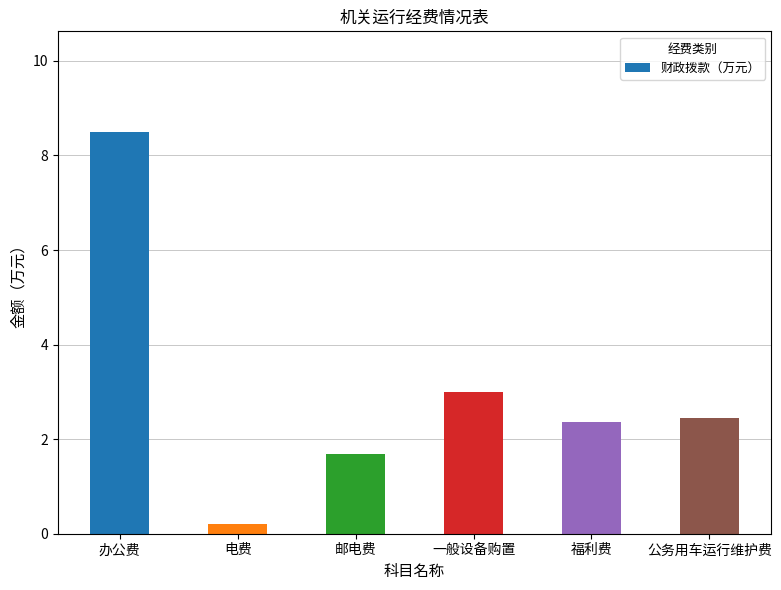

What is the difference between the values at 办公费 and 邮电费?

6.8